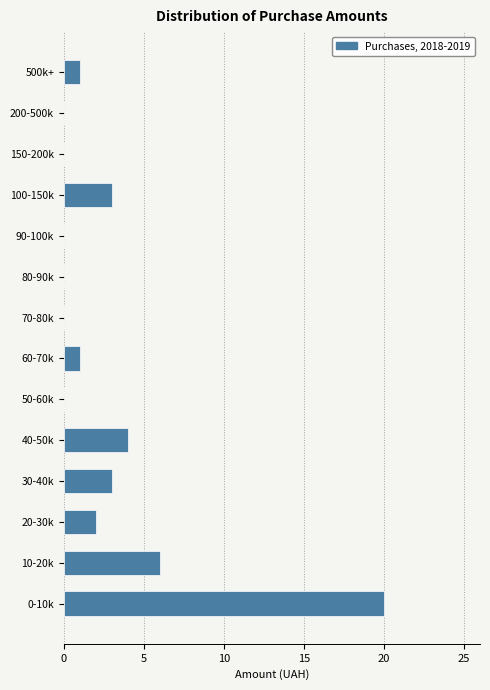

Reading bottom to top, extract all data points from this chart.

0-10k=20	10-20k=6	20-30k=2	30-40k=3	40-50k=4	50-60k=0	60-70k=1	70-80k=0	80-90k=0	90-100k=0	100-150k=3	150-200k=0	200-500k=0	500k+=1